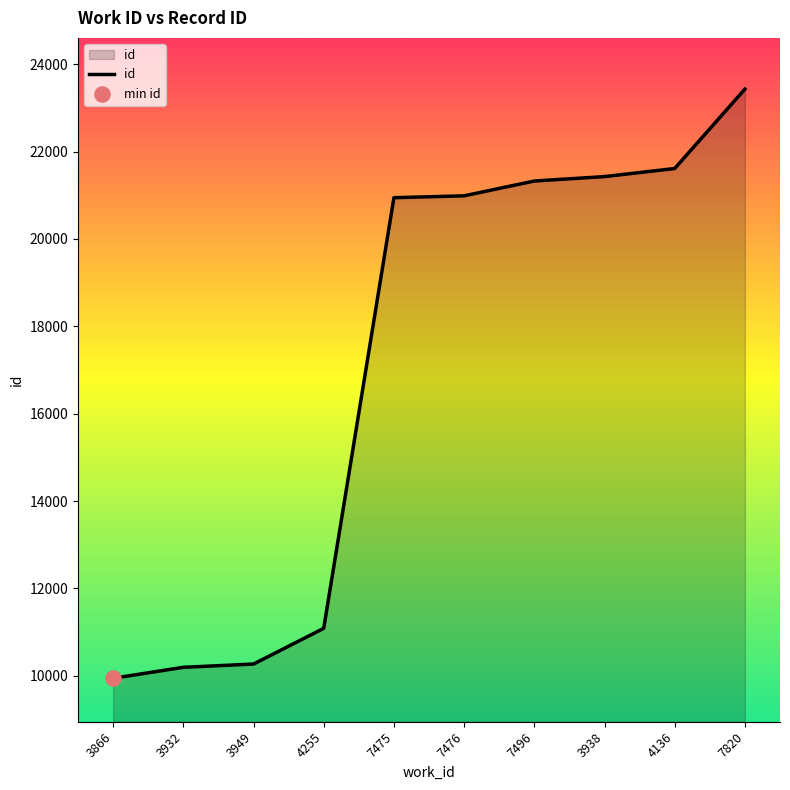

Between 3949 and 4136, which is larger?

4136